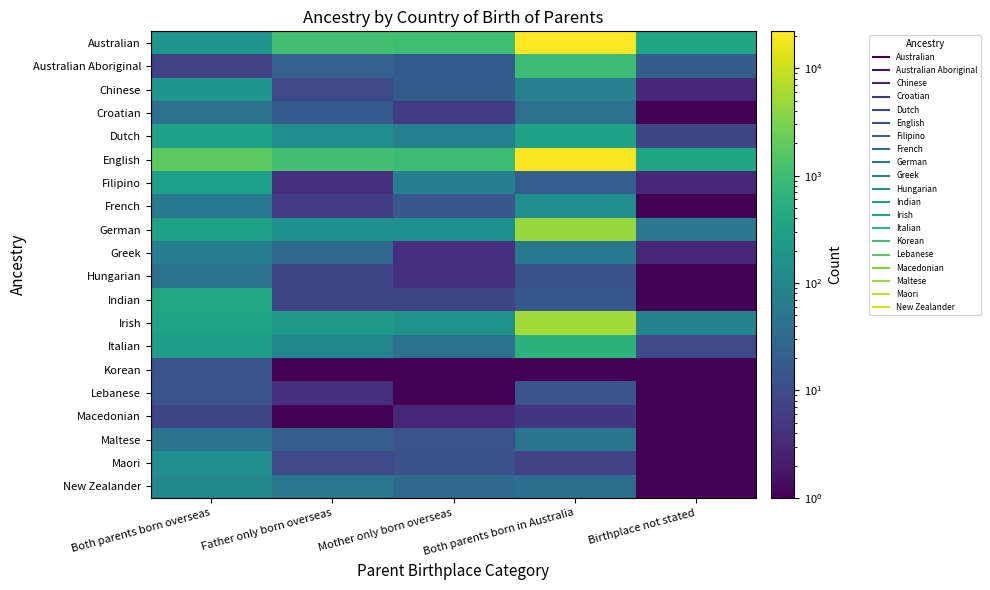

Between Father only born overseas and Birthplace not stated, which is larger?

Father only born overseas